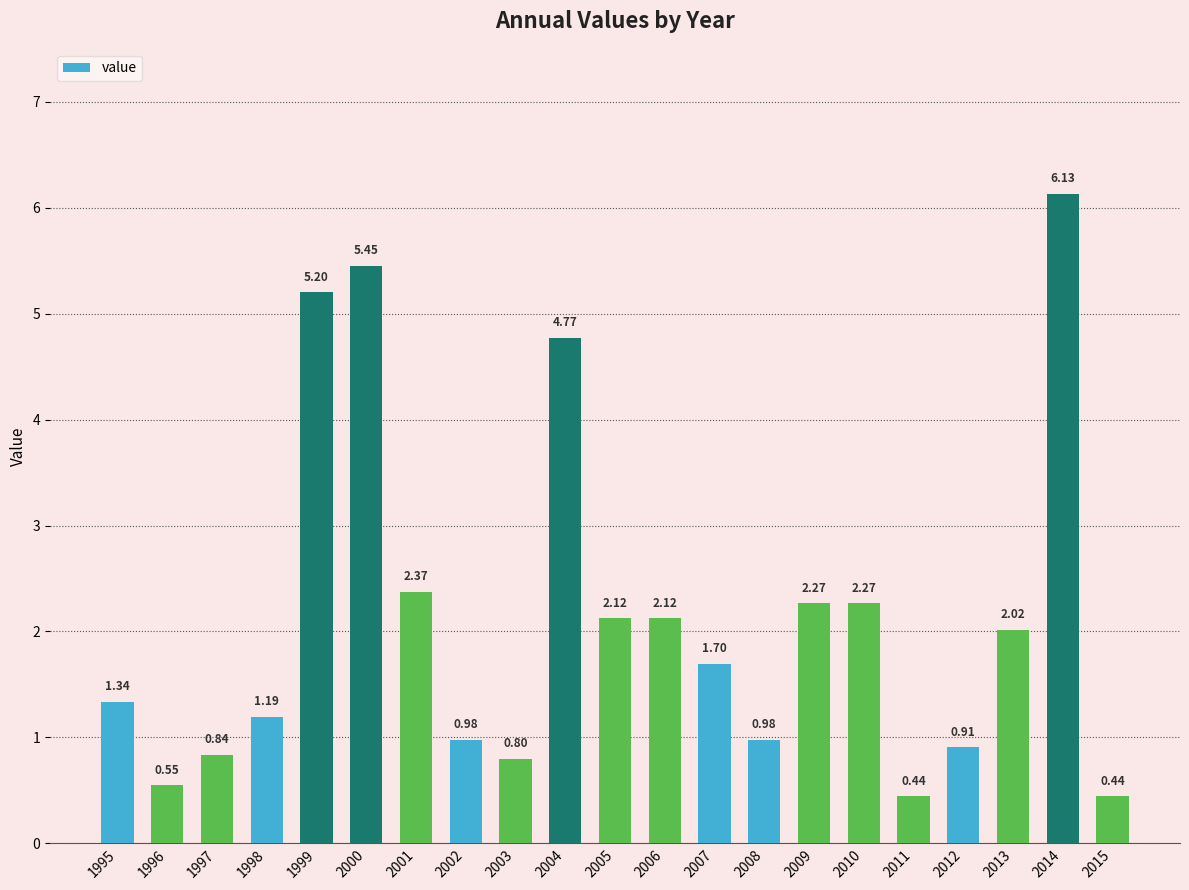

What is the sum of the values at 2011 and 1995?

1.8